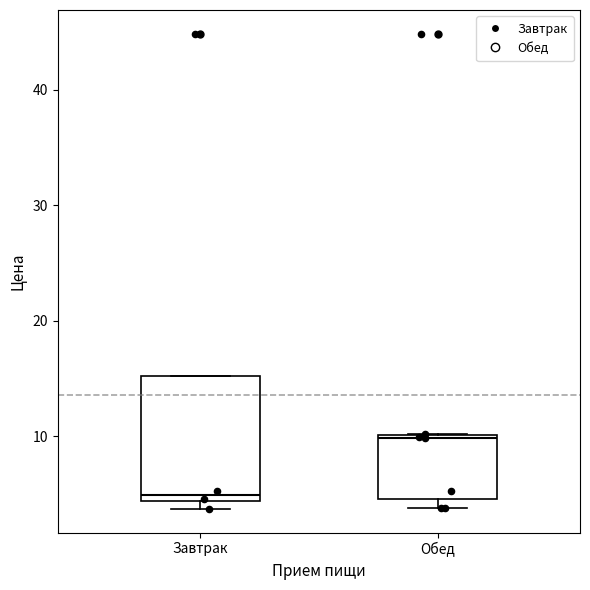

Which box has the highest median line?

Обед